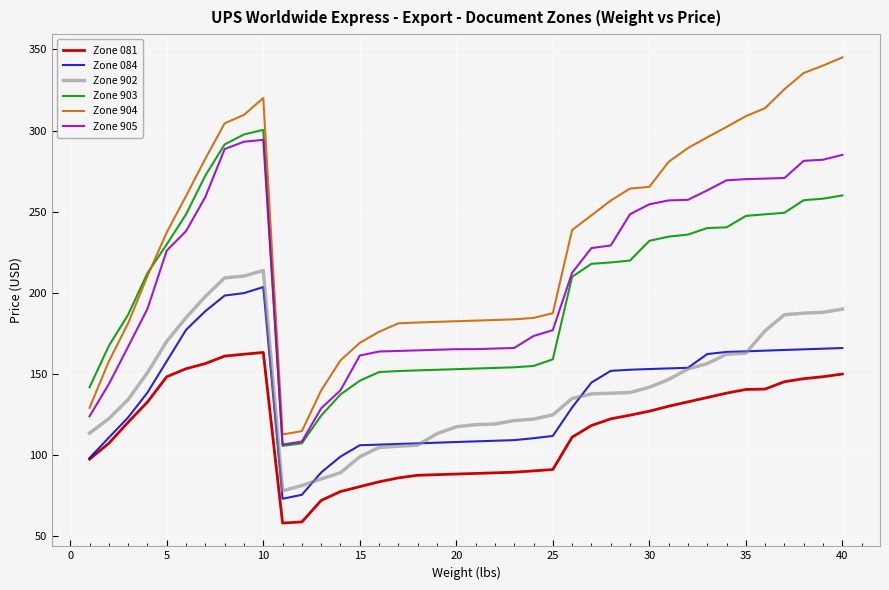

What is the highest value of the Zone 084 series?

203.6